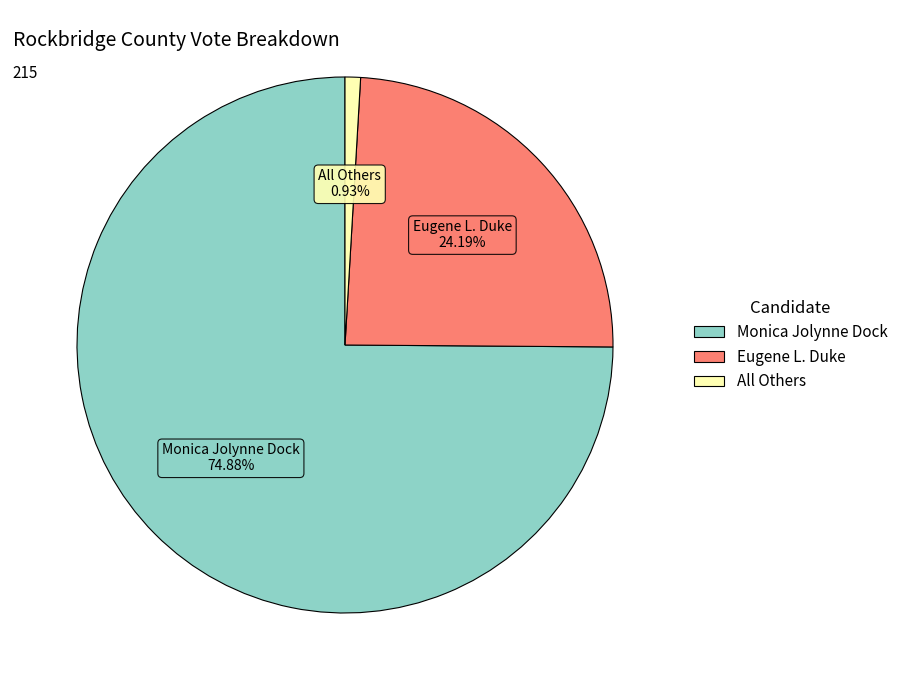

Rank the categories by value from lowest to highest.

All Others, Eugene L. Duke, Monica Jolynne Dock